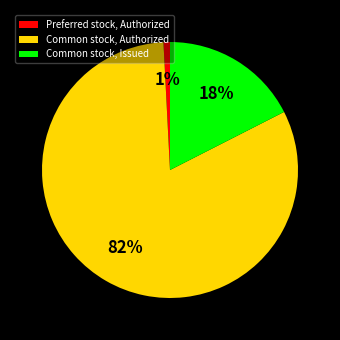

Rank the categories by value from highest to lowest.

Common stock, Authorized, Common stock, Issued, Preferred stock, Authorized